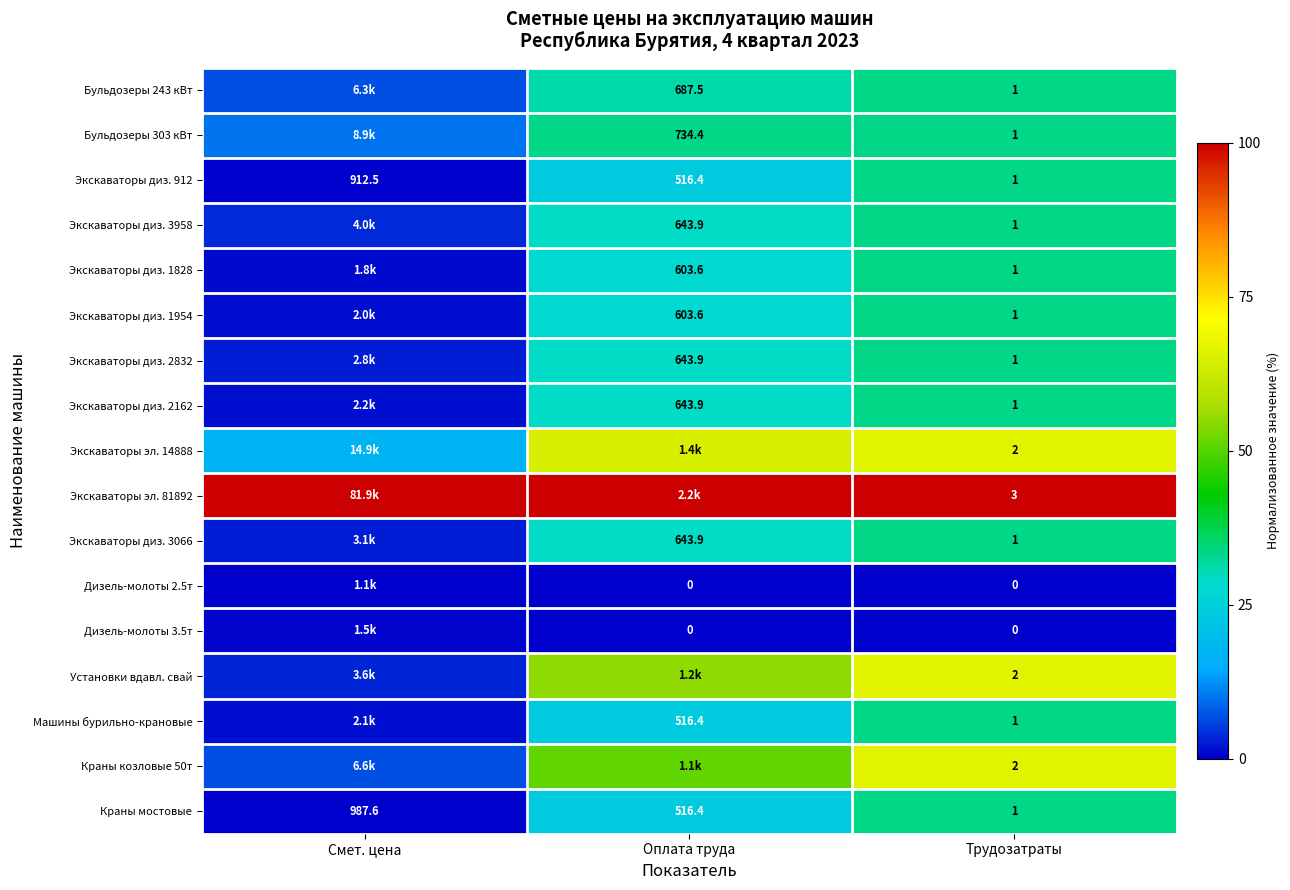

Rank the categories by Экскаваторы диз. 912 value from highest to lowest.

Смет. цена, Оплата труда, Трудозатраты